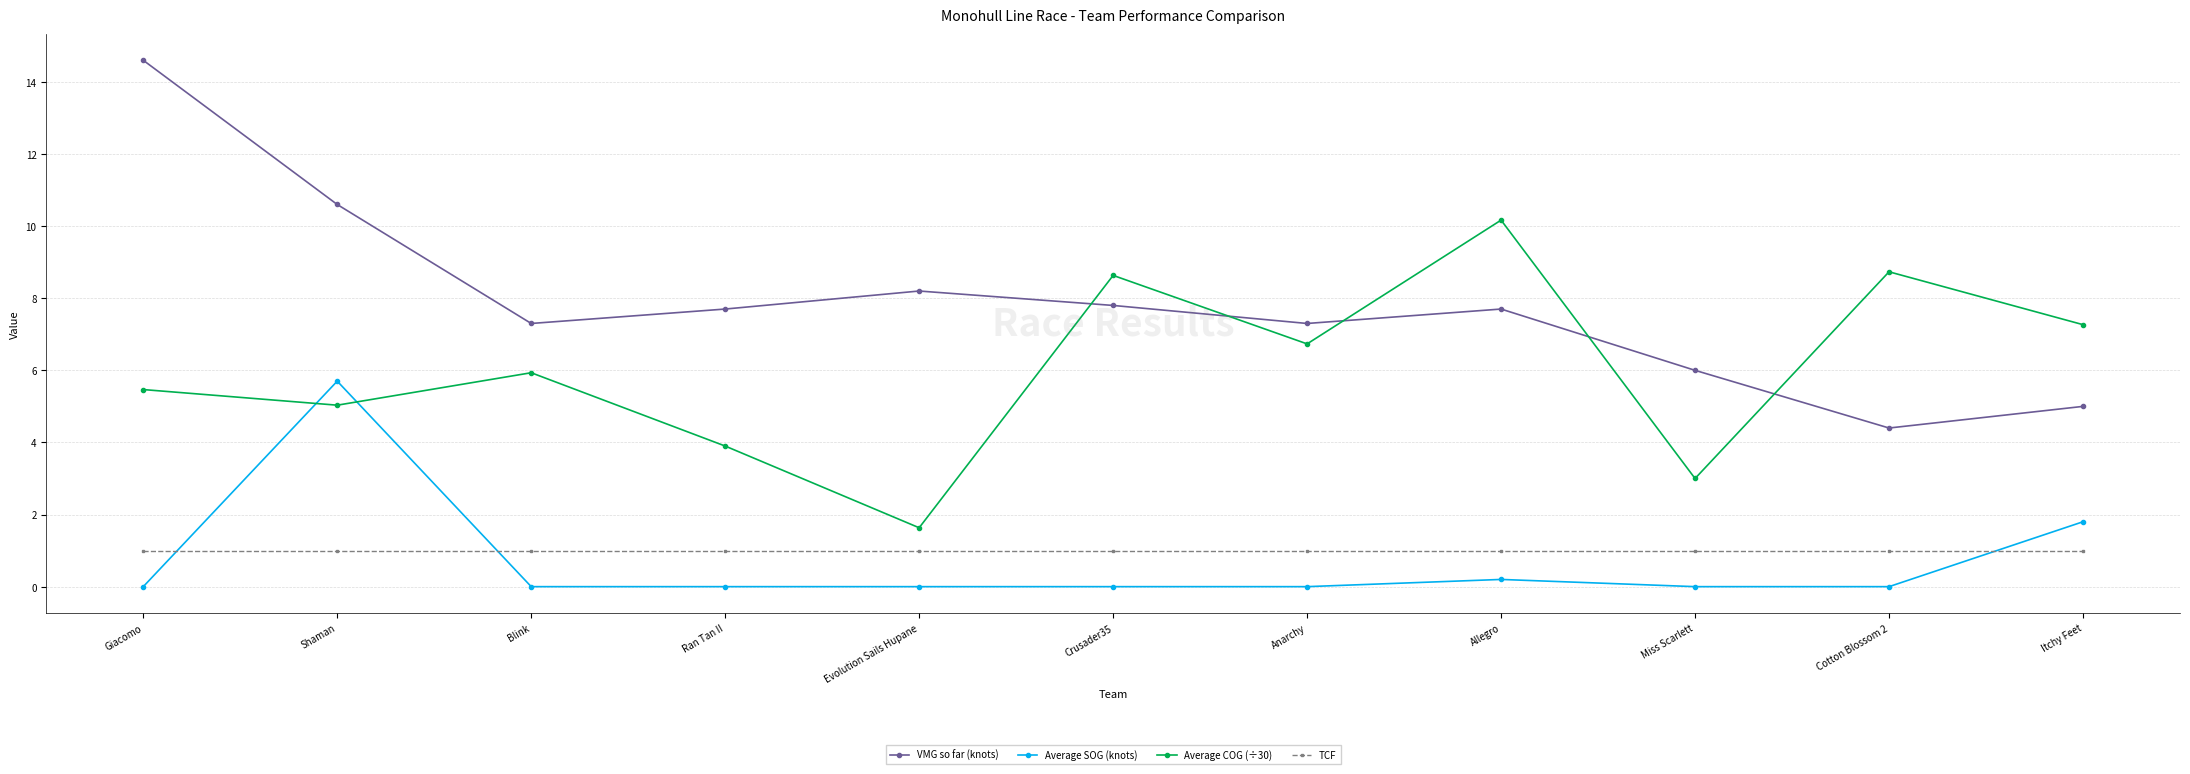

Which series has the widest spread of values?

VMG so far (knots)